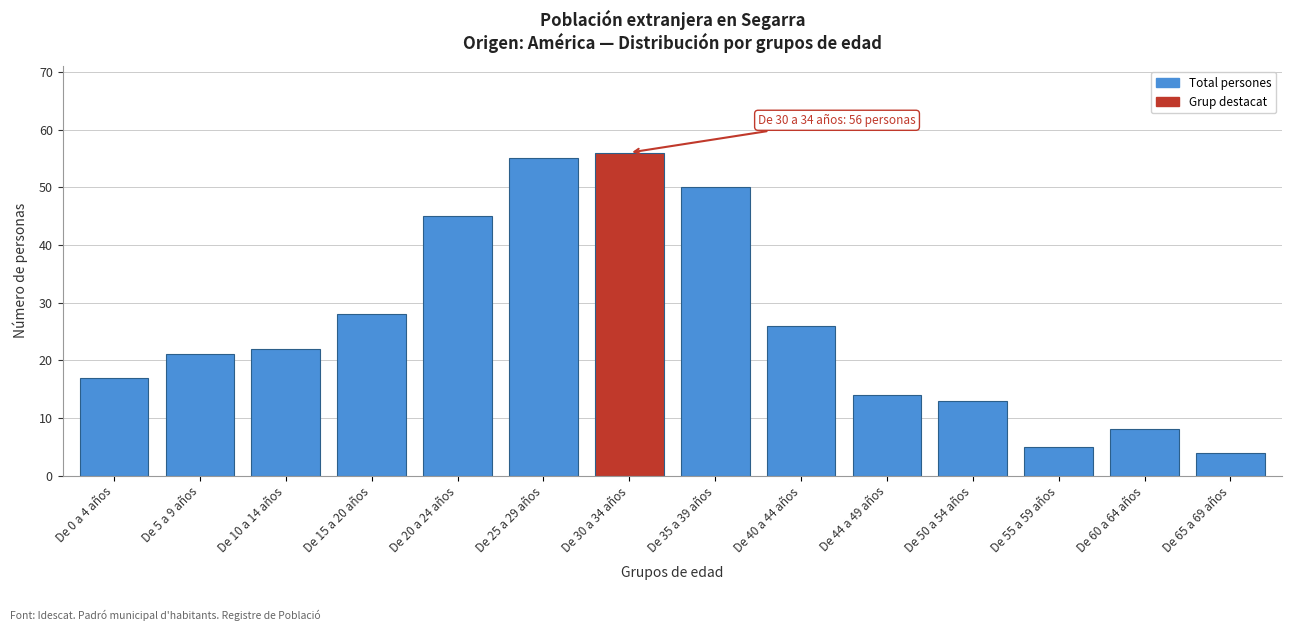

Reading left to right, list all the values displayed in this chart.

De 0 a 4 años=17	De 5 a 9 años=21	De 10 a 14 años=22	De 15 a 20 años=28	De 20 a 24 años=45	De 25 a 29 años=55	De 30 a 34 años=56	De 35 a 39 años=50	De 40 a 44 años=26	De 44 a 49 años=14	De 50 a 54 años=13	De 55 a 59 años=5	De 60 a 64 años=8	De 65 a 69 años=4